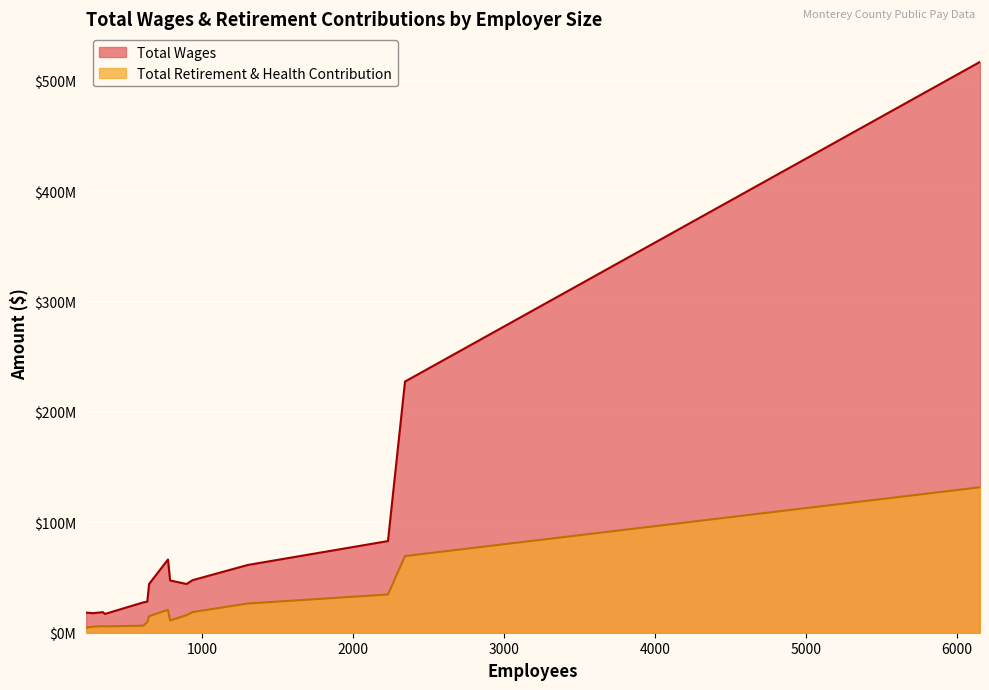

Is it true that Total Retirement & Health Contribution equals 18728052.0 at 936?

True